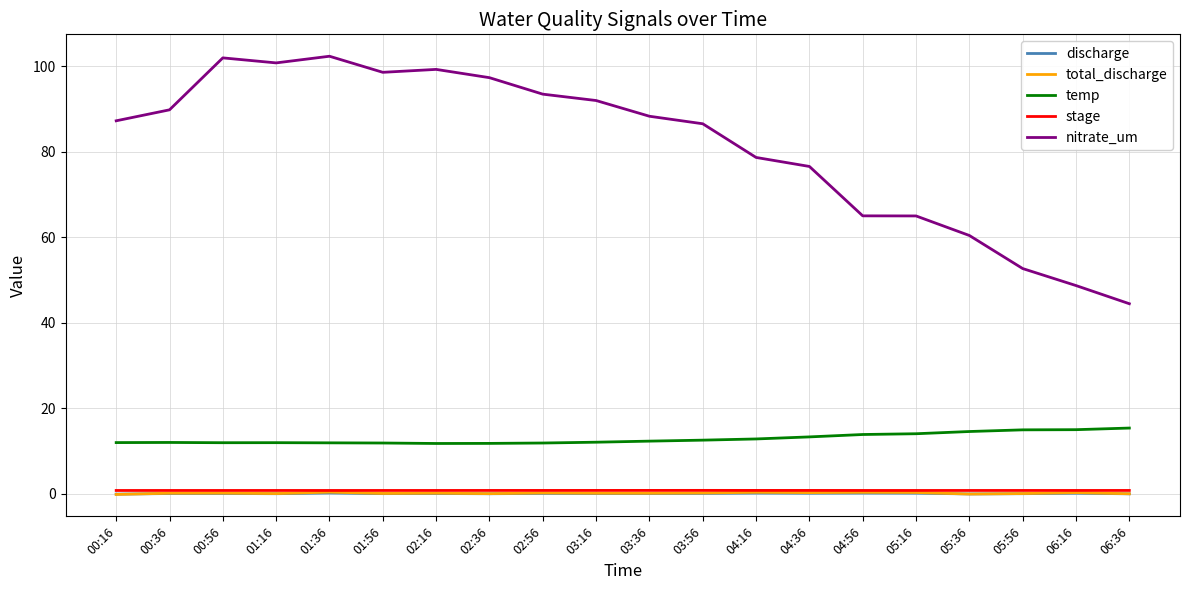

Which series has the widest spread of values?

nitrate_um